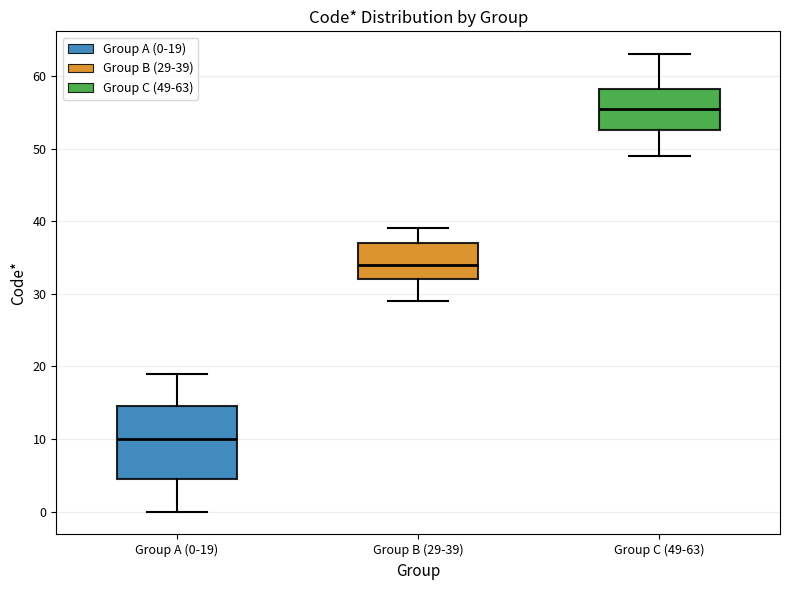

Reading left to right, read every box against the y-axis: the position of its median line, the range the box covers, and the ends of its whiskers. The values are not printed on the chart, so give them approximately, as read against the axis.

Group A (0-19): median 10, box 5 to 15, whiskers 0 to 19
Group B (29-39): median 34, box 32 to 37, whiskers 29 to 39
Group C (49-63): median 56, box 53 to 58, whiskers 49 to 63